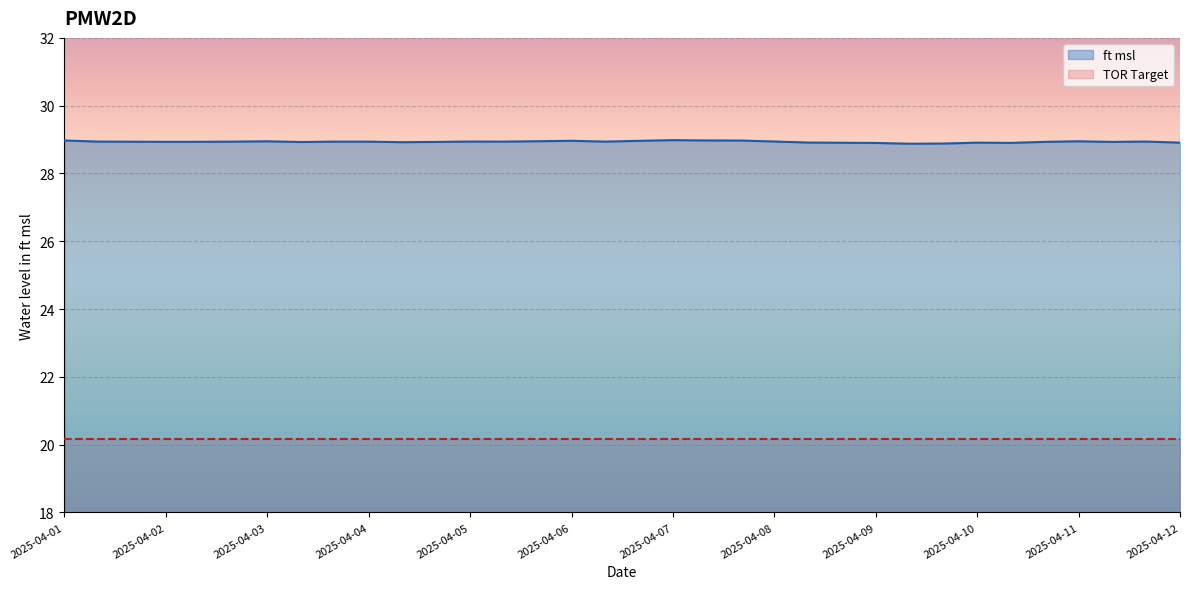

How many interior local peaks (higher than both neighbors) does the data have?

8